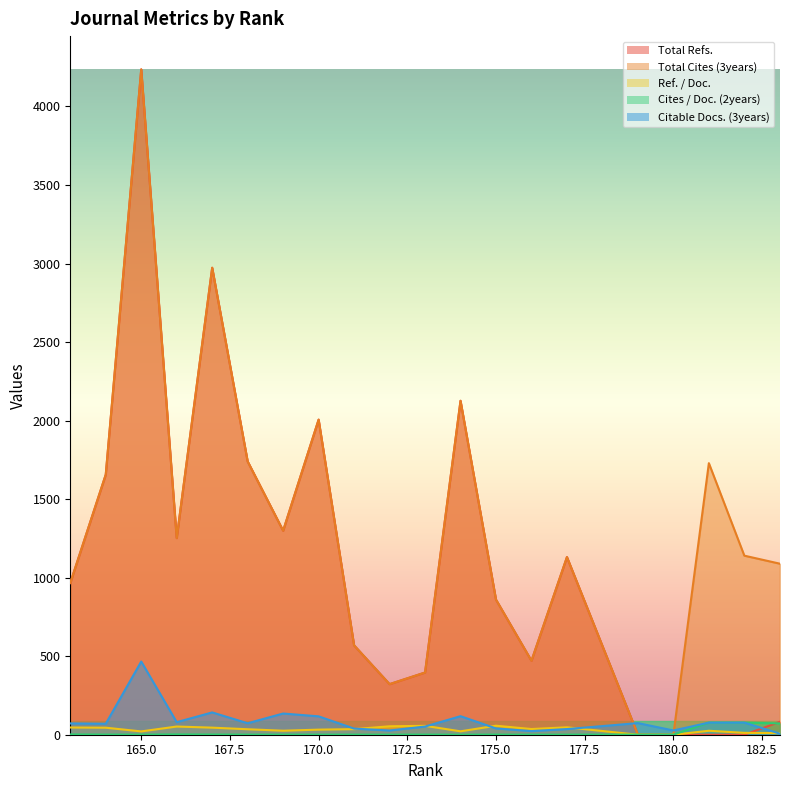

What is the difference between the highest and lowest values at 167?

2971.8